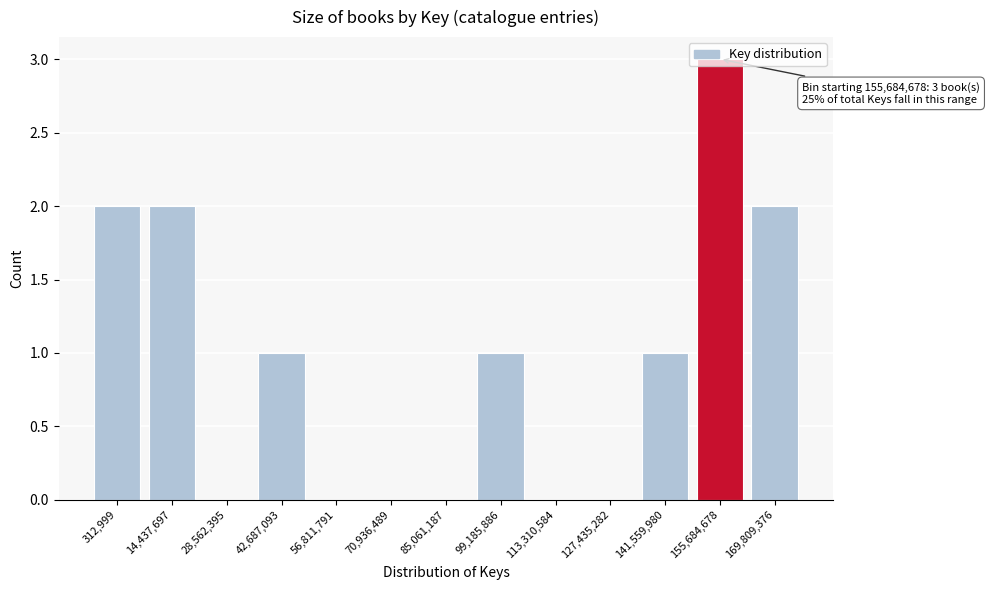

What is the greatest value displayed?

3